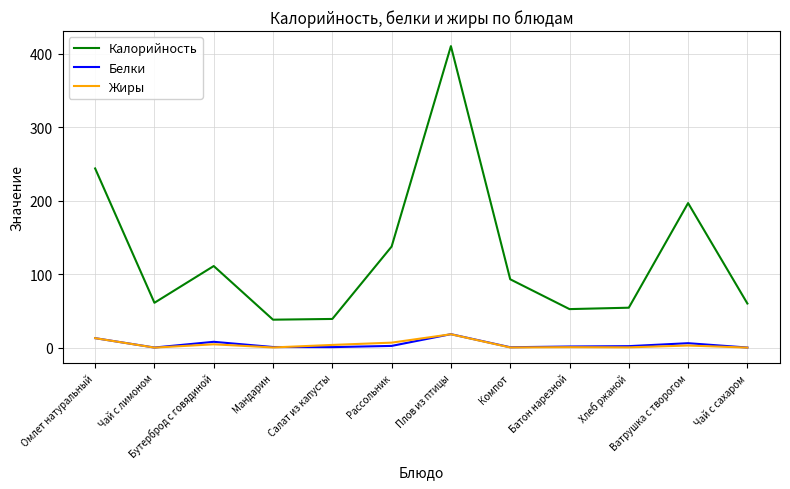

What value does the Белки series have at Салат из капусты?

0.7